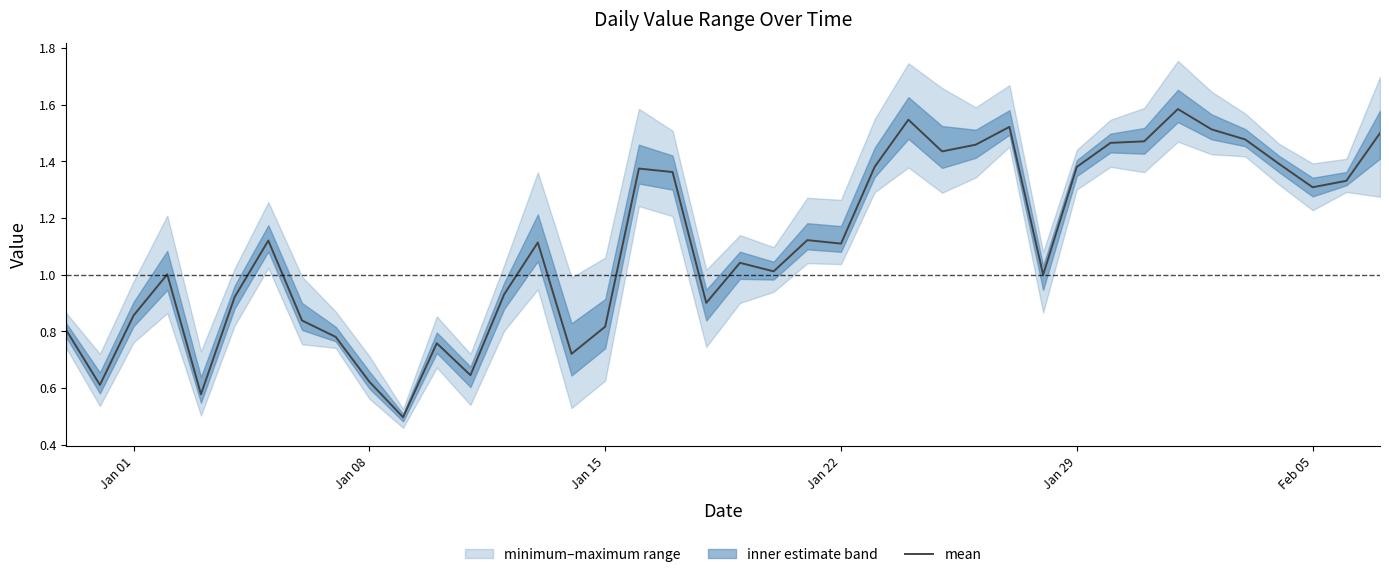

True or false: there are more than 1 points higher than both neighbors.

True